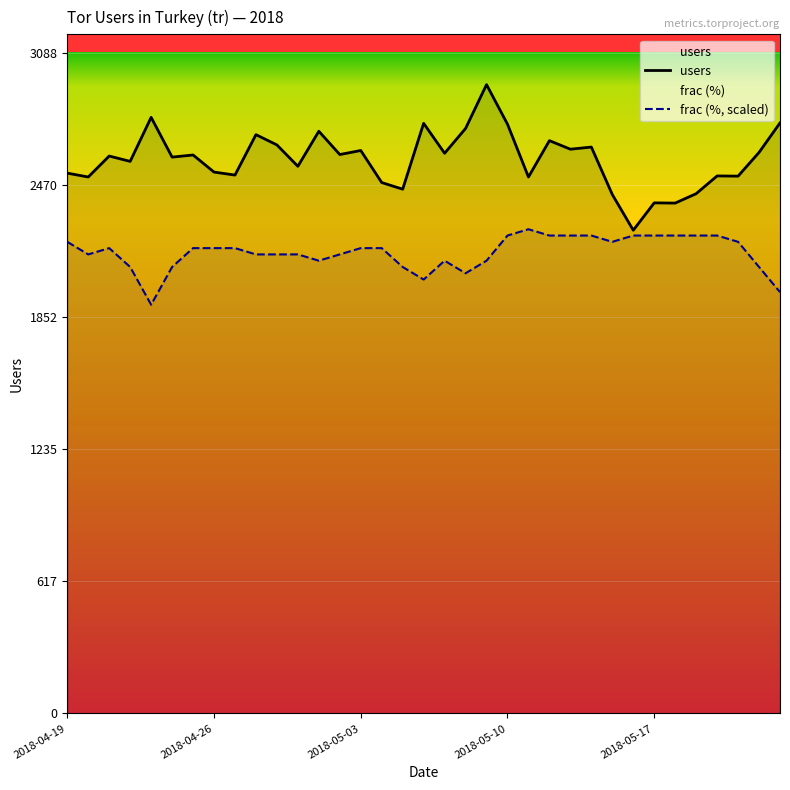

Reading left to right, list all the values displayed in this chart.

users: 2527.0	2509.0	2607.0	2582.0	2788.0	2602.0	2612.0	2532.0	2518.0	2707.0	2659.0	2559.0	2723.0	2614.0	2633.0	2483.0	2452.0	2760.0	2620.0	2736.0	2941.0	2756.0	2509.0	2679.0	2639.0	2649.0	2427.0	2260.0	2388.0	2387.0	2431.0	2514.0	2513.0	2624.0	2762.0
frac (%, scaled): 2205.8	2146.9	2176.3	2088.1	1911.7	2088.1	2176.3	2176.3	2176.3	2146.9	2146.9	2146.9	2117.5	2146.9	2176.3	2176.3	2088.1	2029.3	2117.5	2058.7	2117.5	2235.2	2264.6	2235.2	2235.2	2235.2	2205.8	2235.2	2235.2	2235.2	2235.2	2235.2	2205.8	2088.1	1970.5